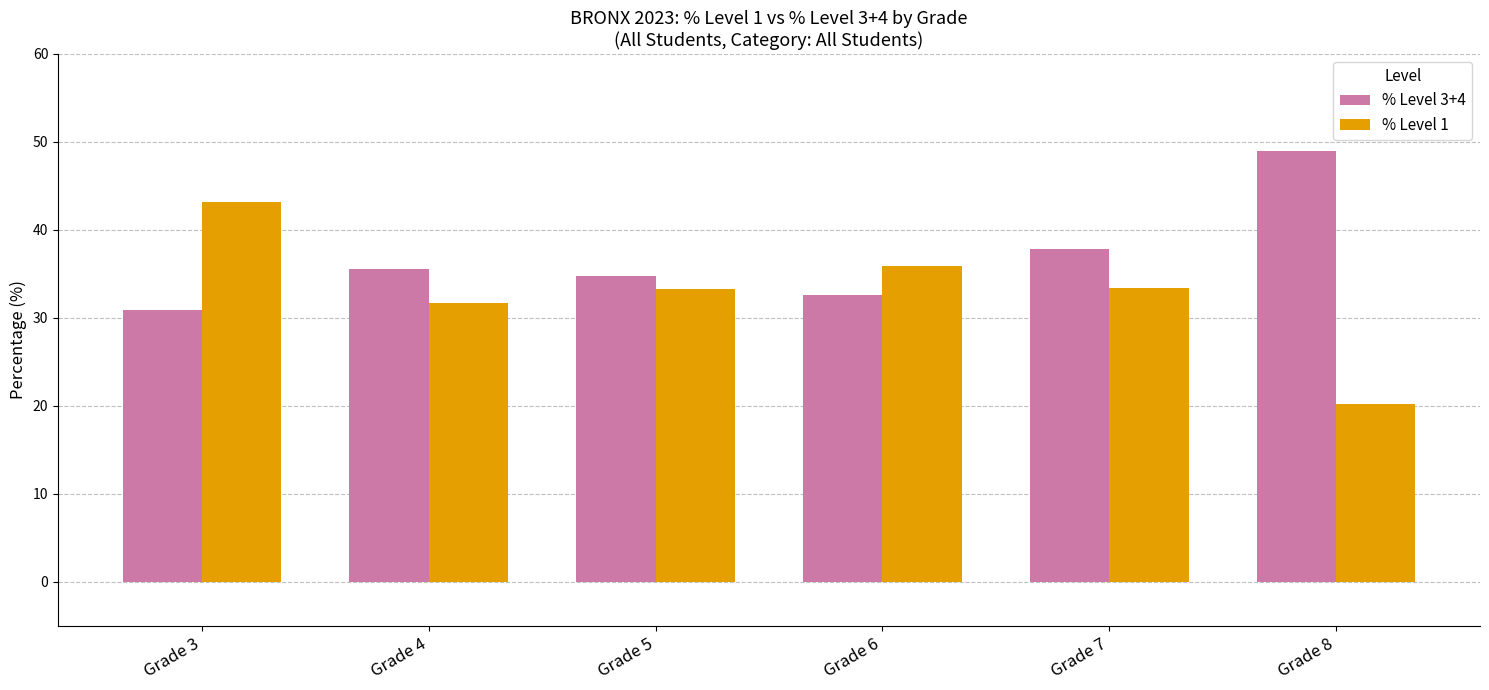

What is the difference between the % Level 1 values at Grade 3 and Grade 7?

9.7